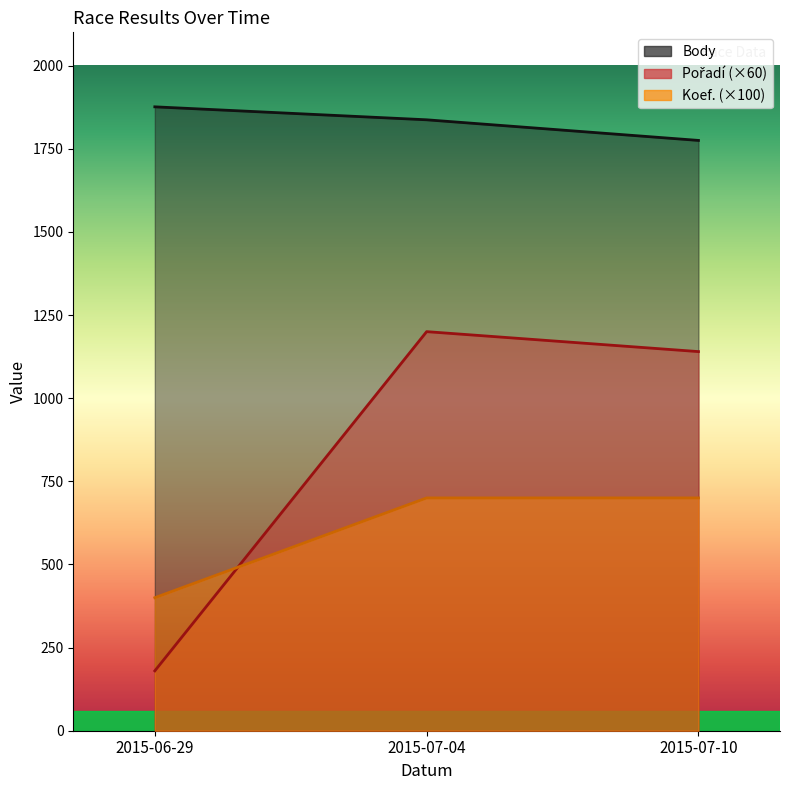

Is the value of Pořadí at 2015-07-10 greater than the value of Body at 2015-06-29?

No